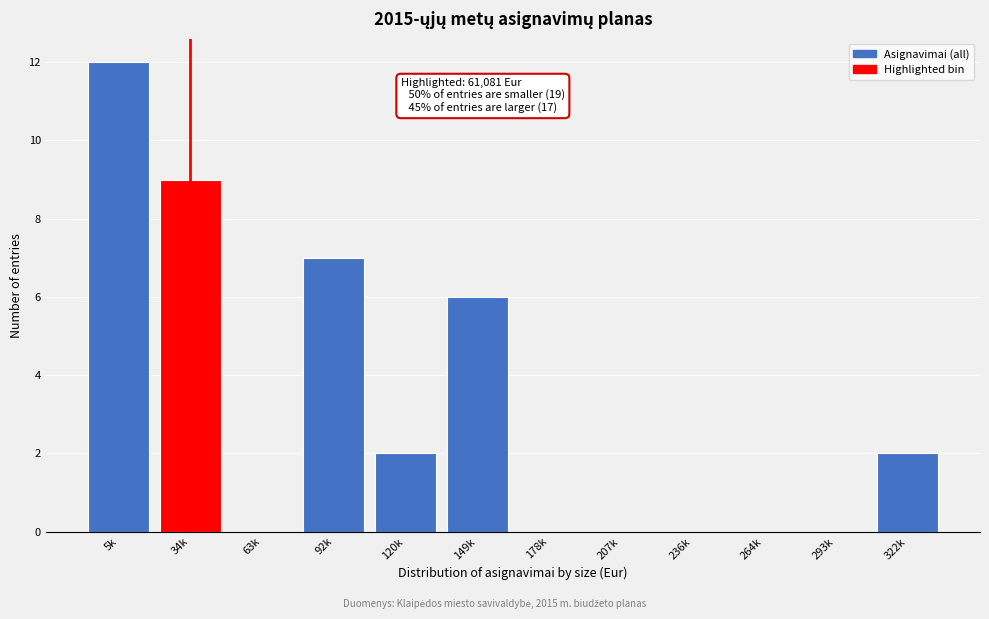

Reading left to right, extract all data points from this chart.

5k=12	34k=9	63k=0	92k=7	120k=2	149k=6	178k=0	207k=0	236k=0	264k=0	293k=0	322k=2